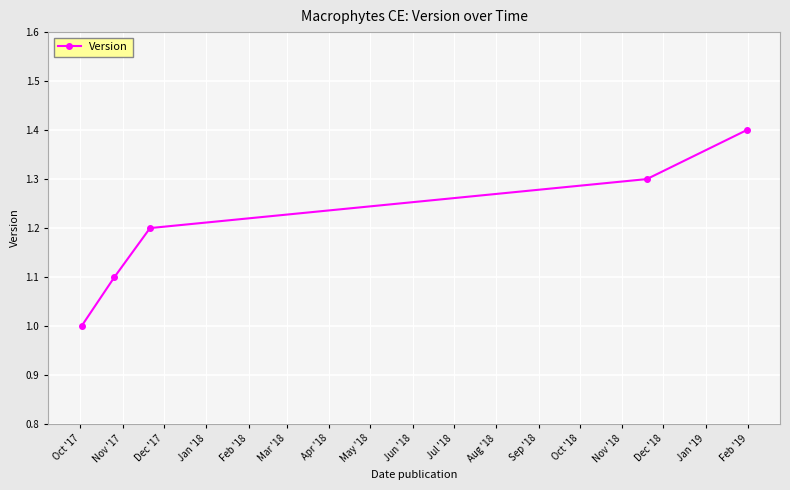

What is the value of the 2nd point from the left?

1.1